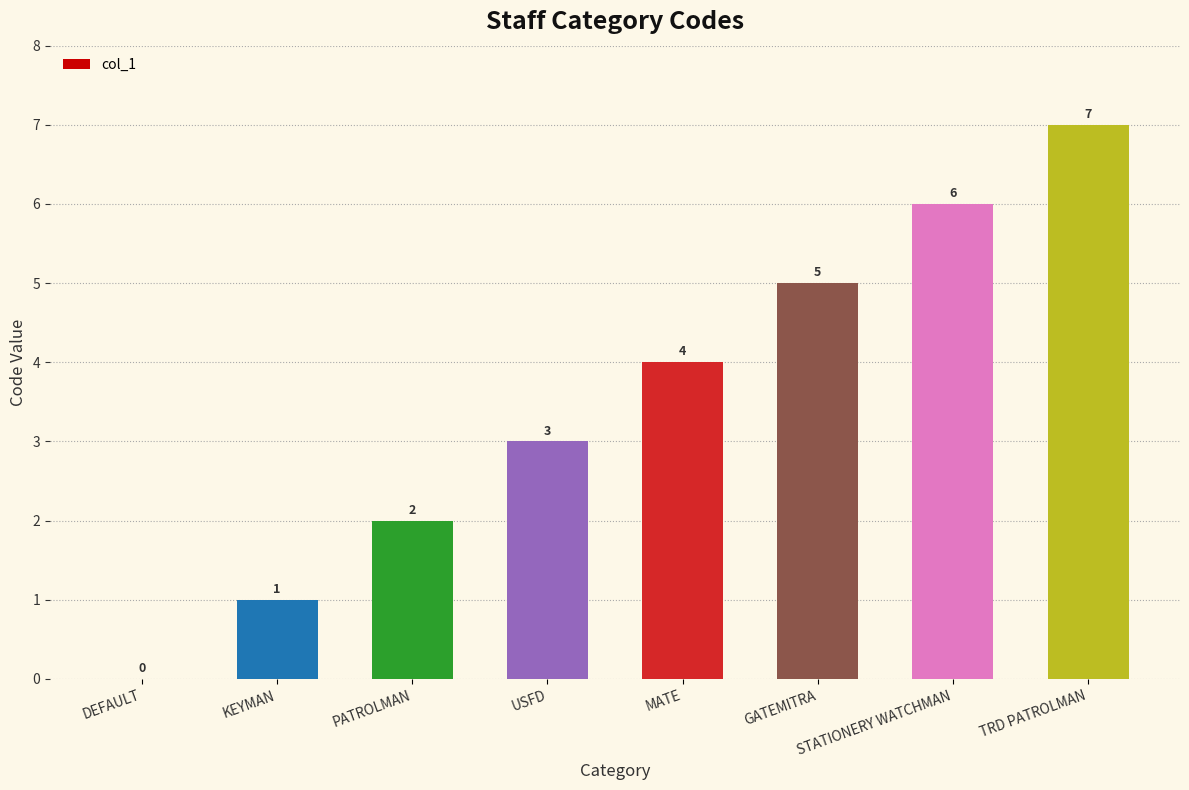

What is the change in value from KEYMAN to USFD?

+2